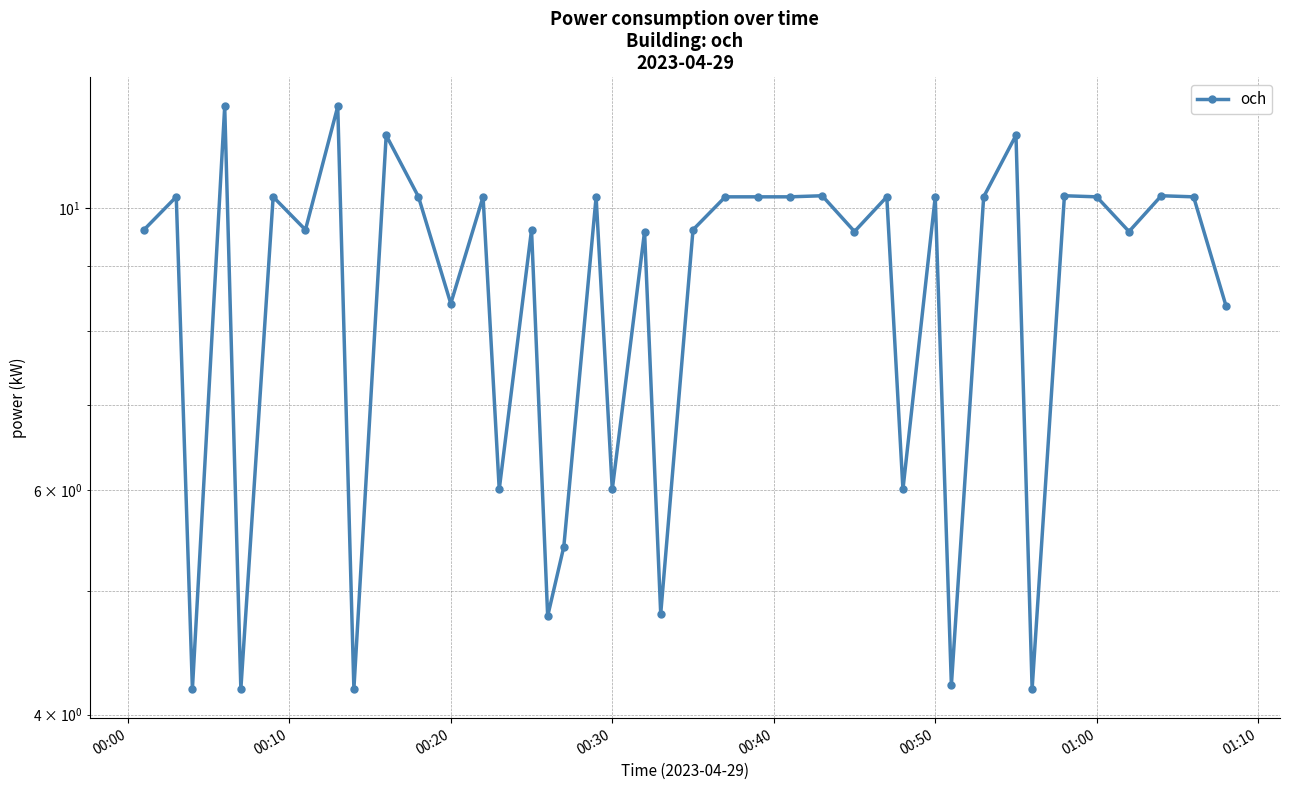

How many points are lower than both their immediate neighbors (excluding endpoints)?

14